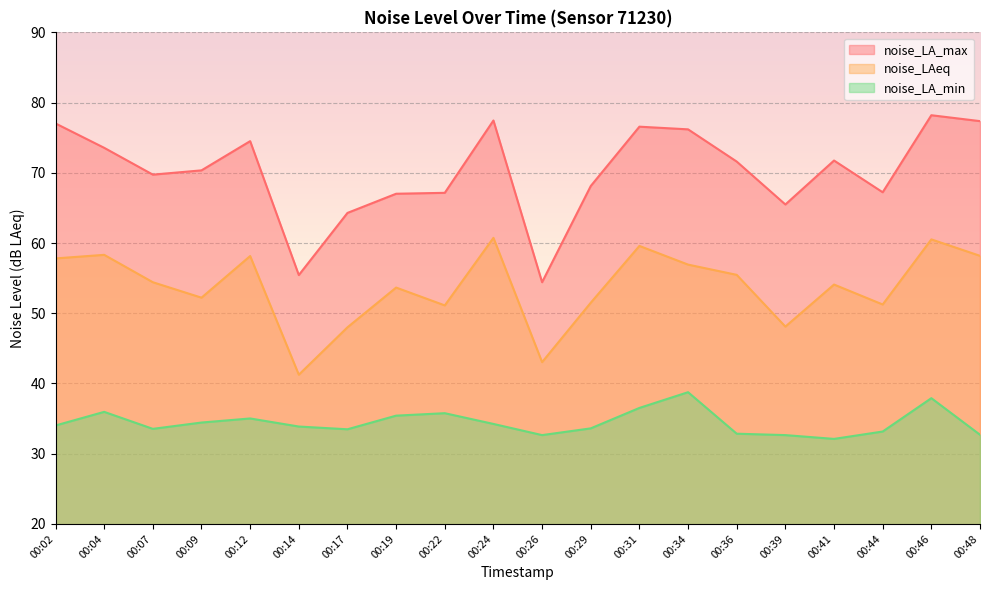

True or false: noise_LAeq has a value of 15.3 at 00:07.

False